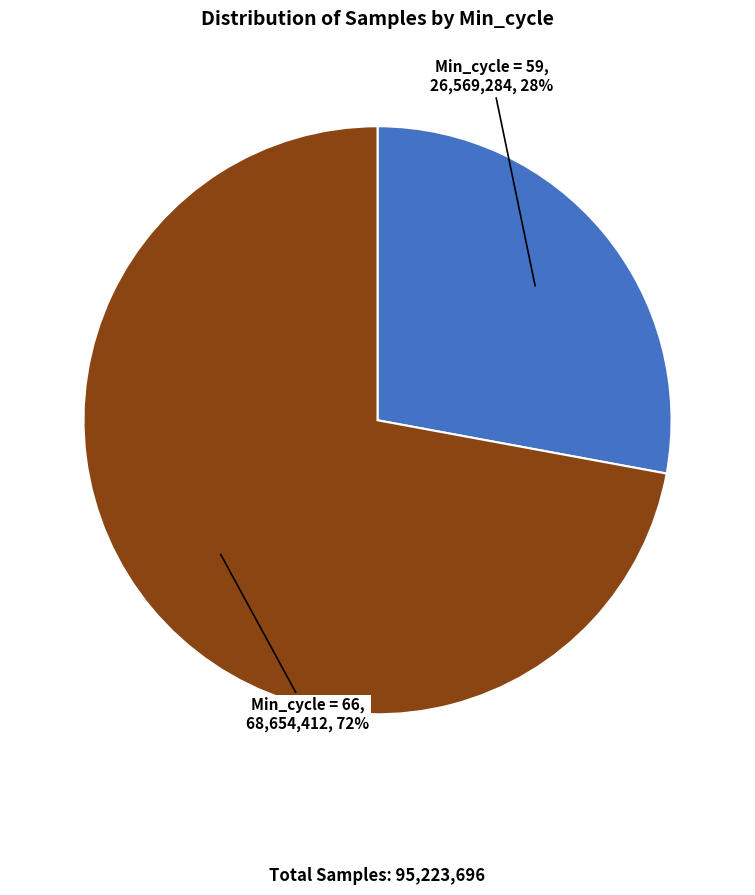

Is it true that Min_cycle = 66 is 85% of the pie?

False